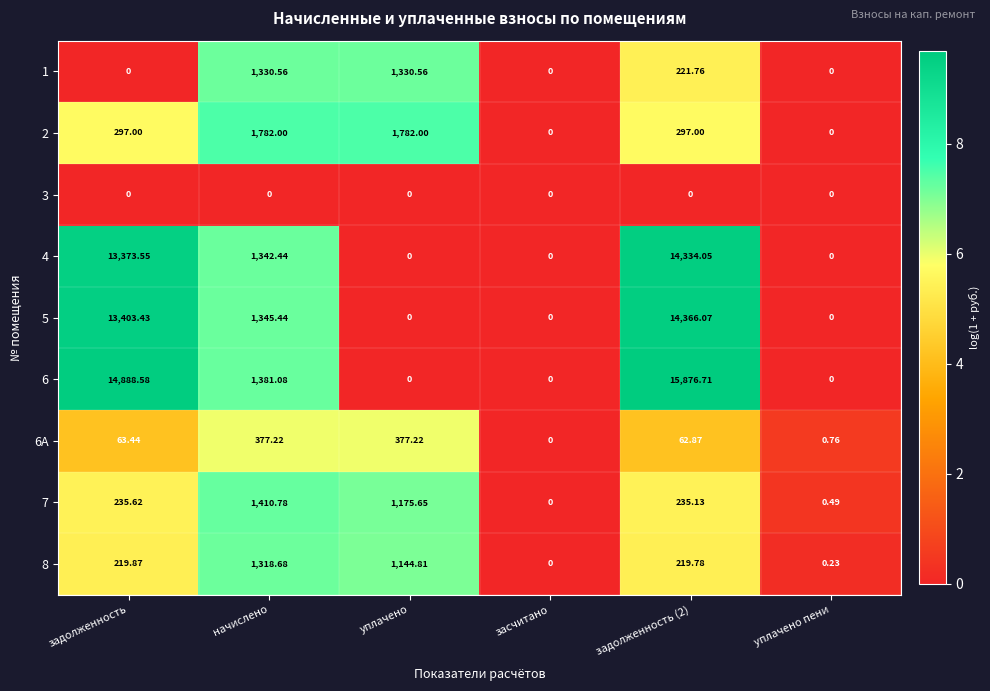

Which series has the widest spread of values?

6